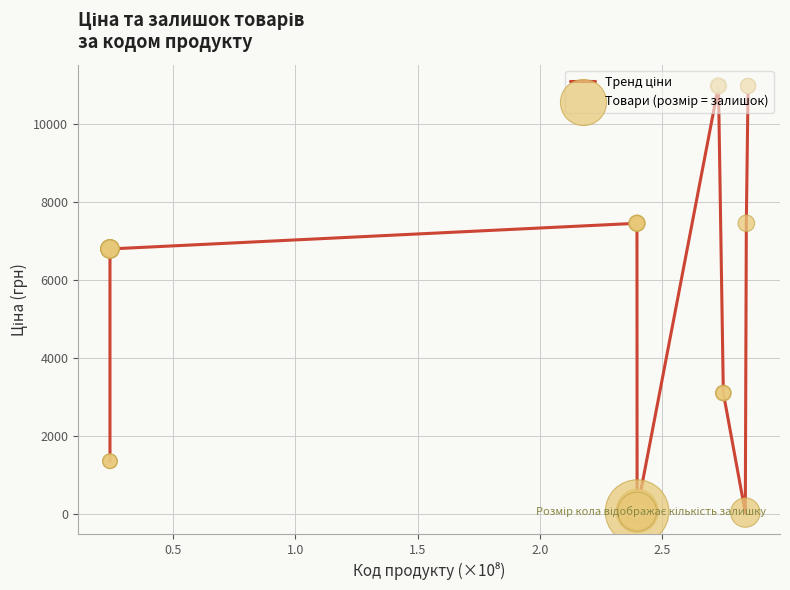

What is the difference between the maximum and minimum values?

10932.4